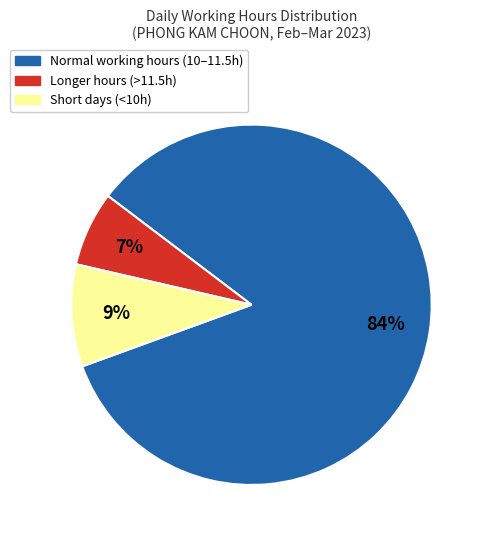

To the nearest percent, what is the average slice percentage?

33%